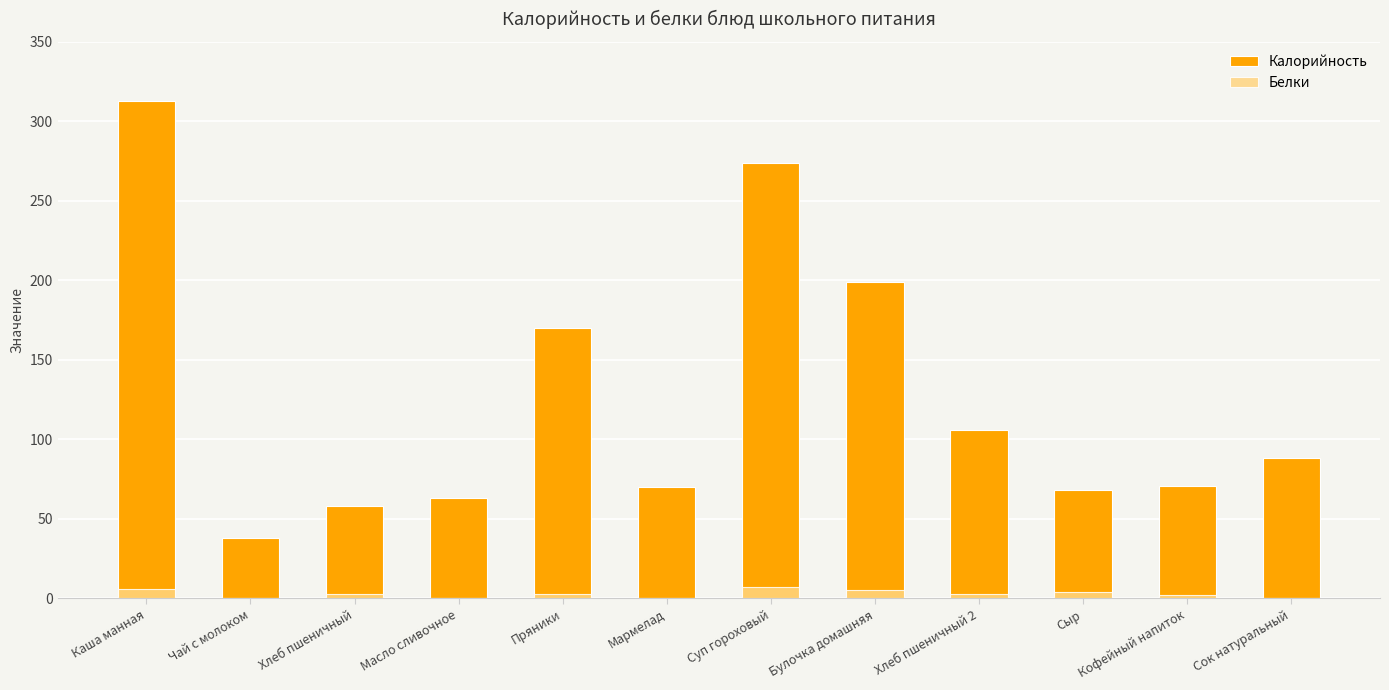

What is the label of the 9th bar from the left?

Хлеб пшеничный 2